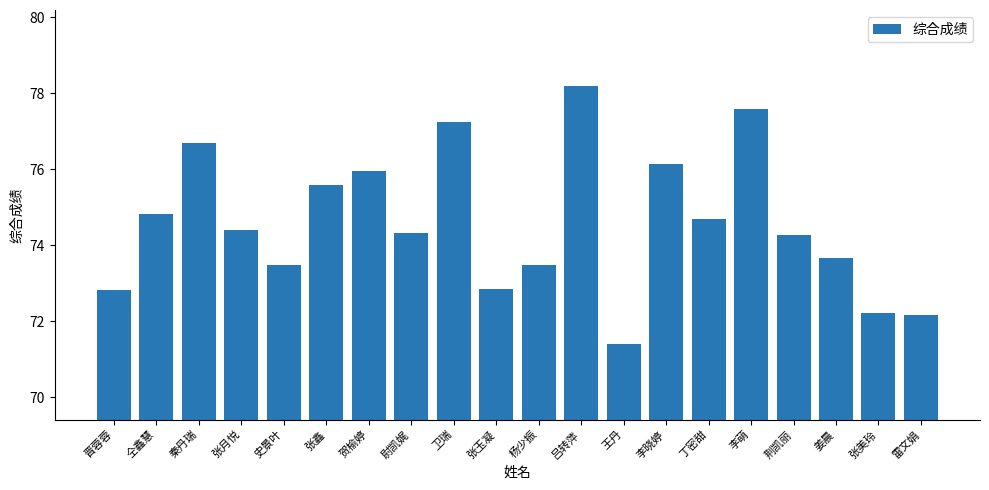

What is the difference between the second highest and minimum values?

6.2